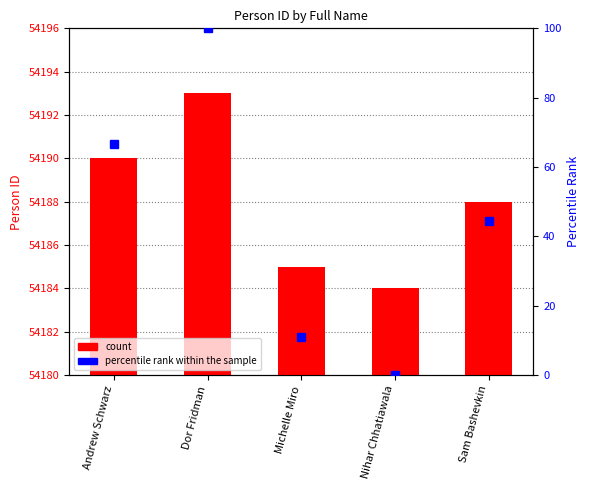

At which category is the sum across all series the highest?

Dor Fridman